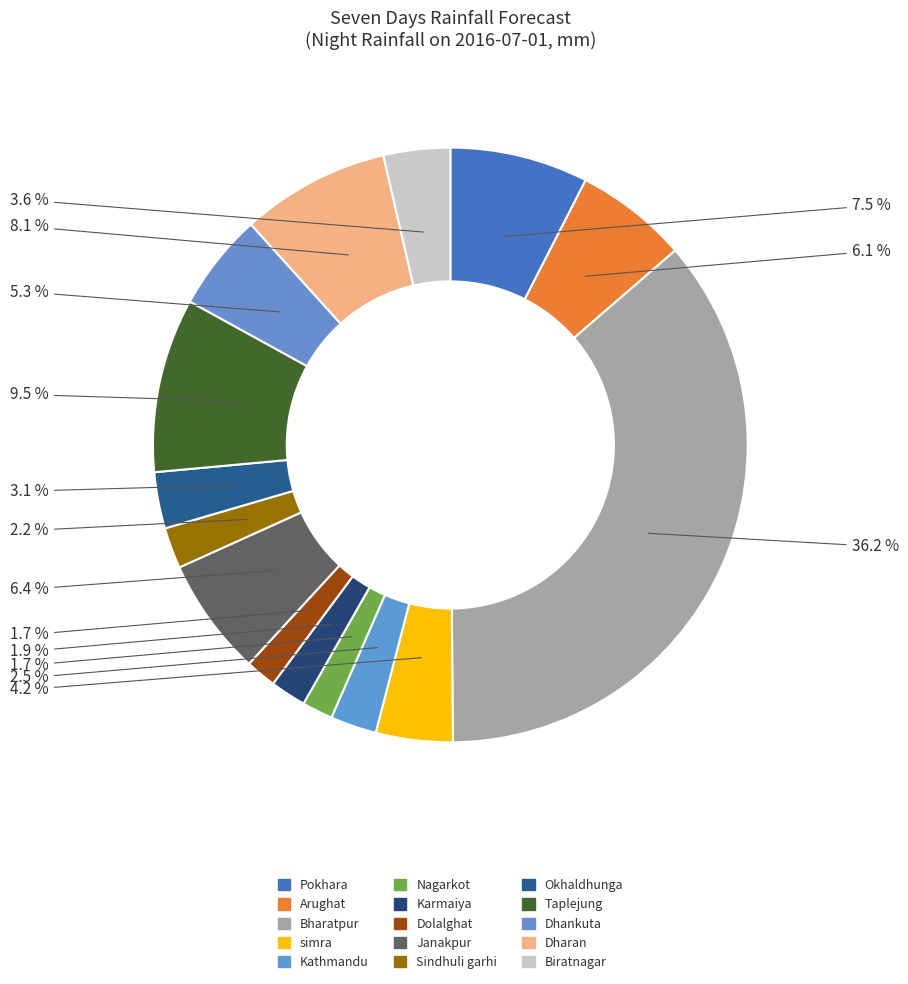

What is the largest slice in the pie chart?

Bharatpur